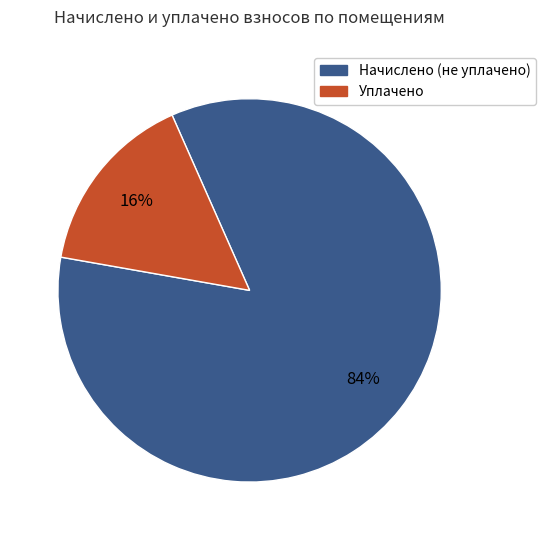

Is there any slice that represents more than half of the pie?

Yes